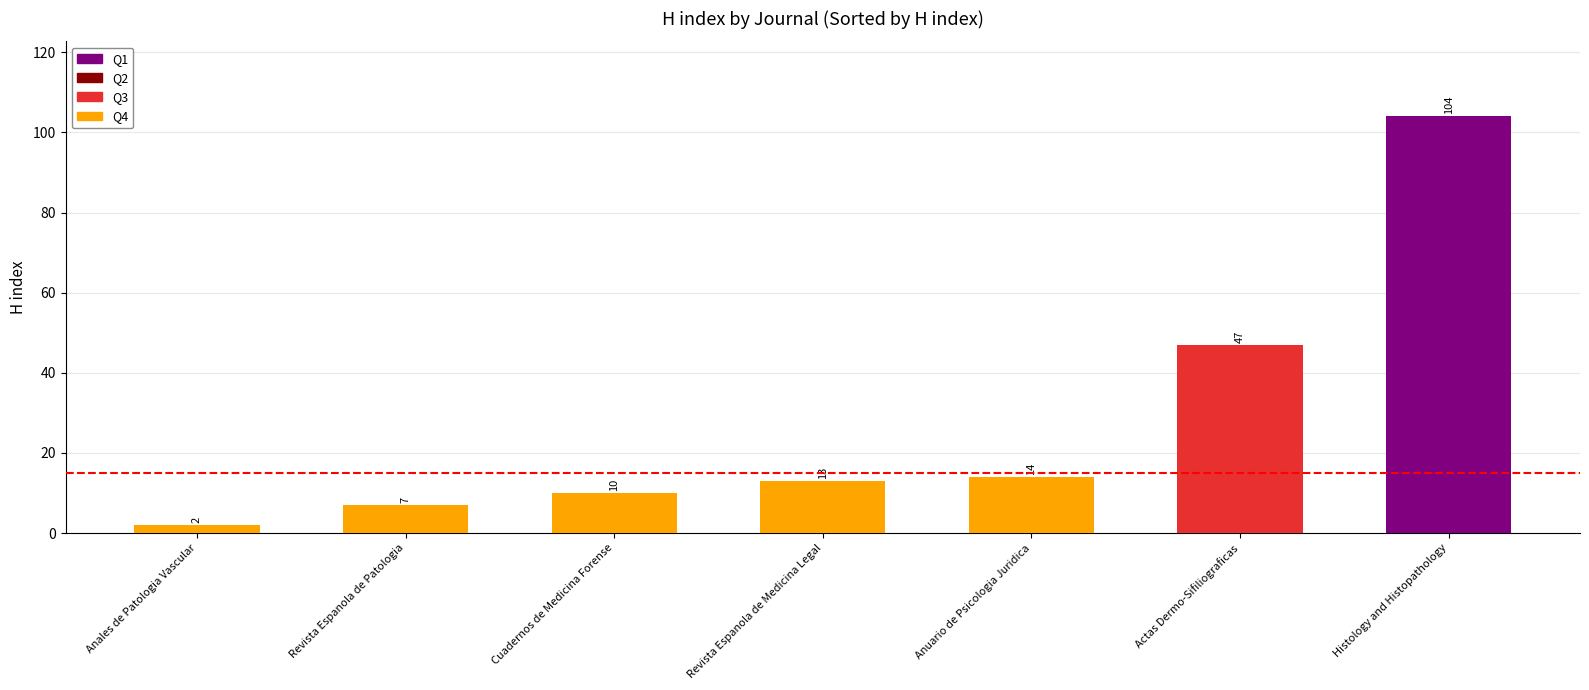

List the labels in order of value, smallest first.

Anales de Patologia Vascular, Revista Espanola de Patologia, Cuadernos de Medicina Forense, Revista Espanola de Medicina Legal, Anuario de Psicologia Juridica, Actas Dermo-Sifiliograficas, Histology and Histopathology